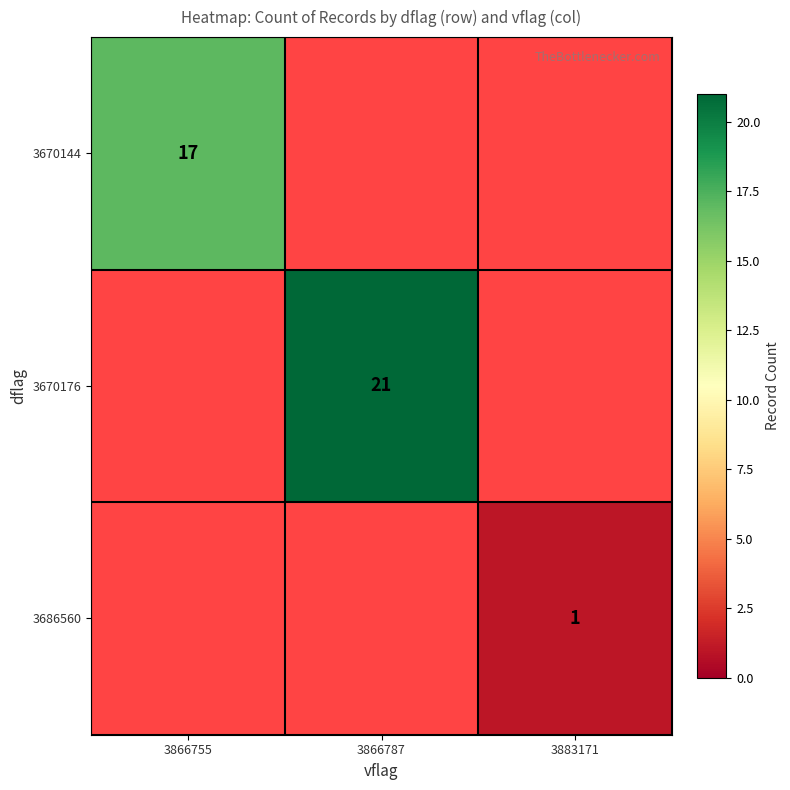

Which category has the lowest value across all series?

3883171